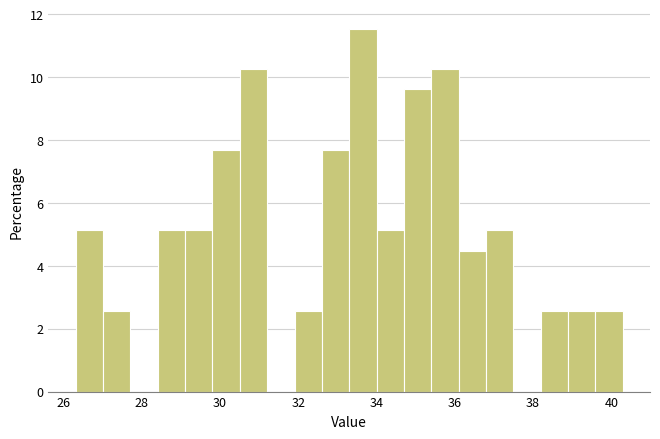

Read against the x-axis, roughly where is the centre of the tallest bar?

33.6